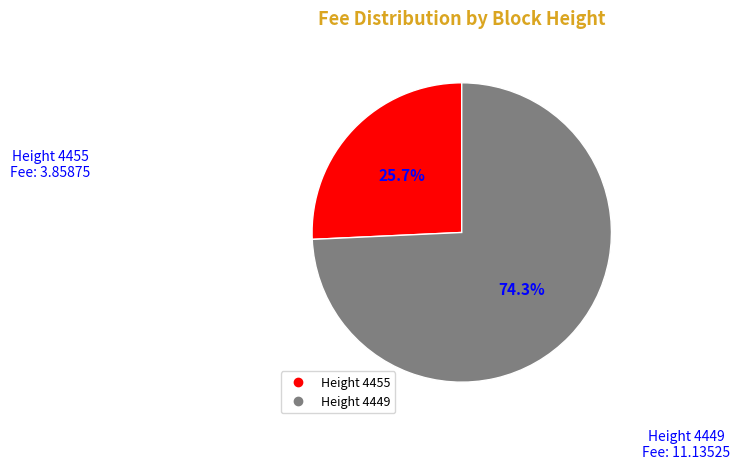

What is the smallest slice in the pie chart?

4455